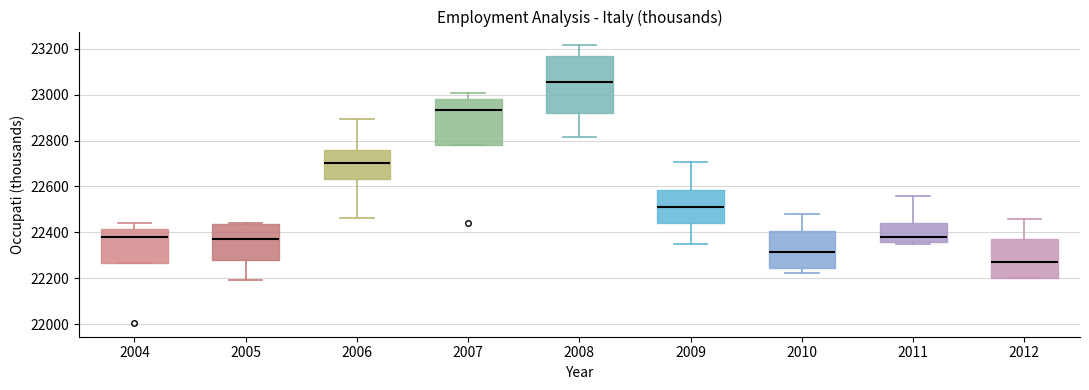

Reading left to right, transcribe this box plot: for each box, give where its median line is, the range the box spans, and where its two whiskers end, as read against the y-axis. The values are not printed on the chart, so give them approximately, as read against the axis.

2004: median 22380, box 22260 to 22420, whiskers 22260 to 22440
2005: median 22380, box 22280 to 22440, whiskers 22200 to 22440
2006: median 22700, box 22640 to 22760, whiskers 22460 to 22900
2007: median 22940, box 22780 to 22980, whiskers 22780 to 23000
2008: median 23060, box 22920 to 23160, whiskers 22820 to 23220
2009: median 22500, box 22440 to 22580, whiskers 22340 to 22700
2010: median 22320, box 22240 to 22400, whiskers 22220 to 22480
2011: median 22380, box 22360 to 22440, whiskers 22340 to 22560
2012: median 22280, box 22200 to 22380, whiskers 22200 to 22460